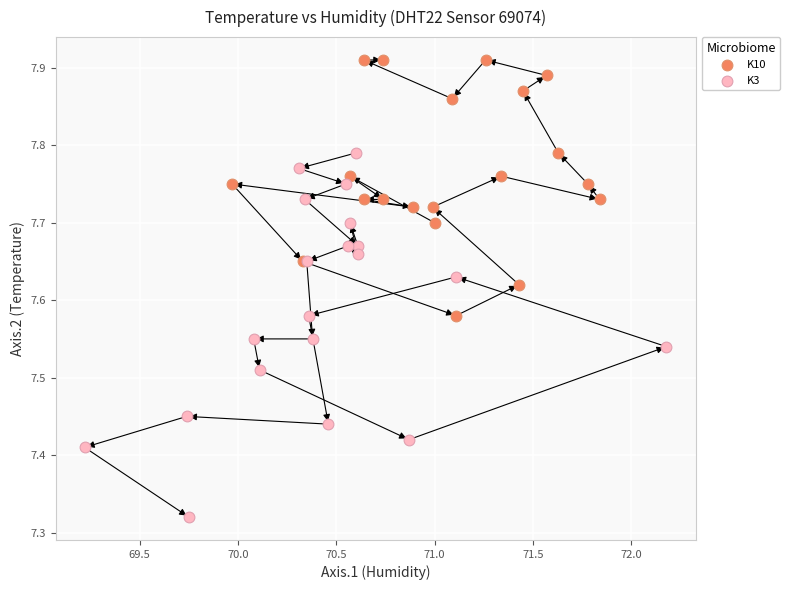

Which series contains the lowest Y value?

K3